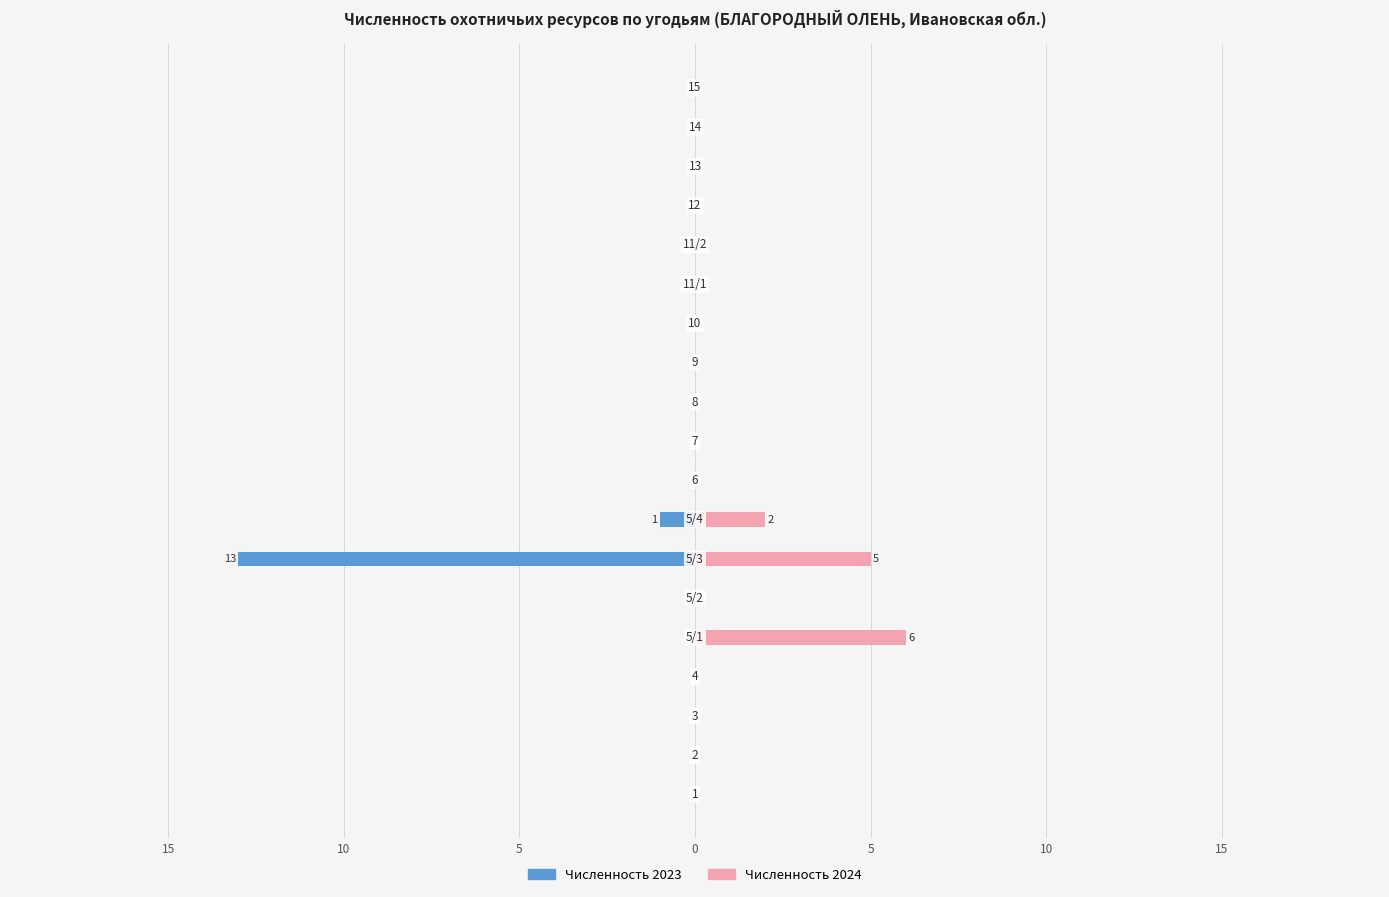

Count the number of data series in this chart.

2